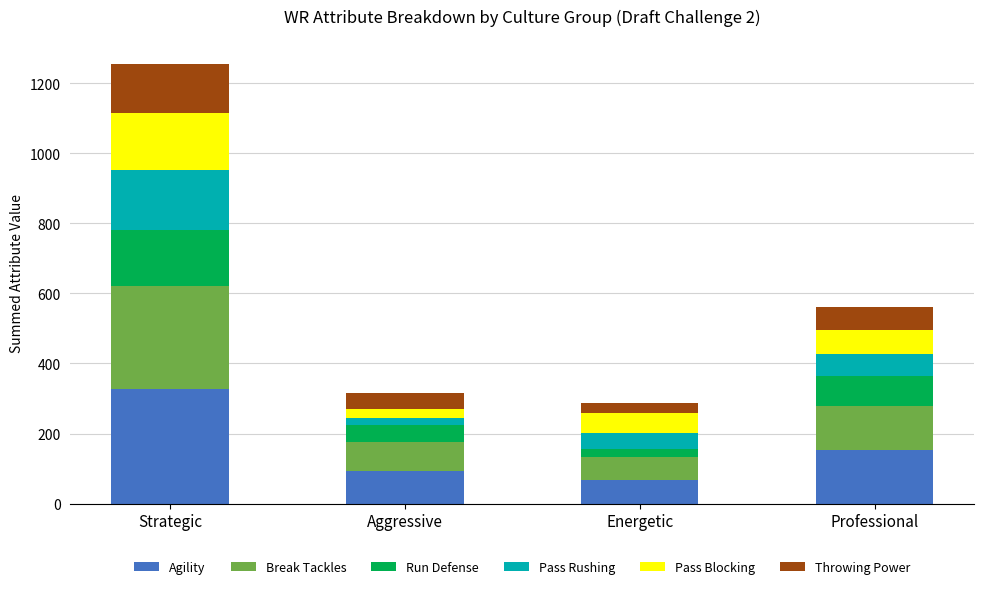

Which category has the highest value in the Agility series?

Strategic